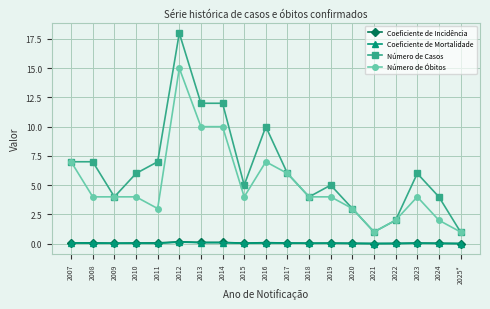

True or false: Coeficiente de Incidência has a value of 0.2 at 2012.

True